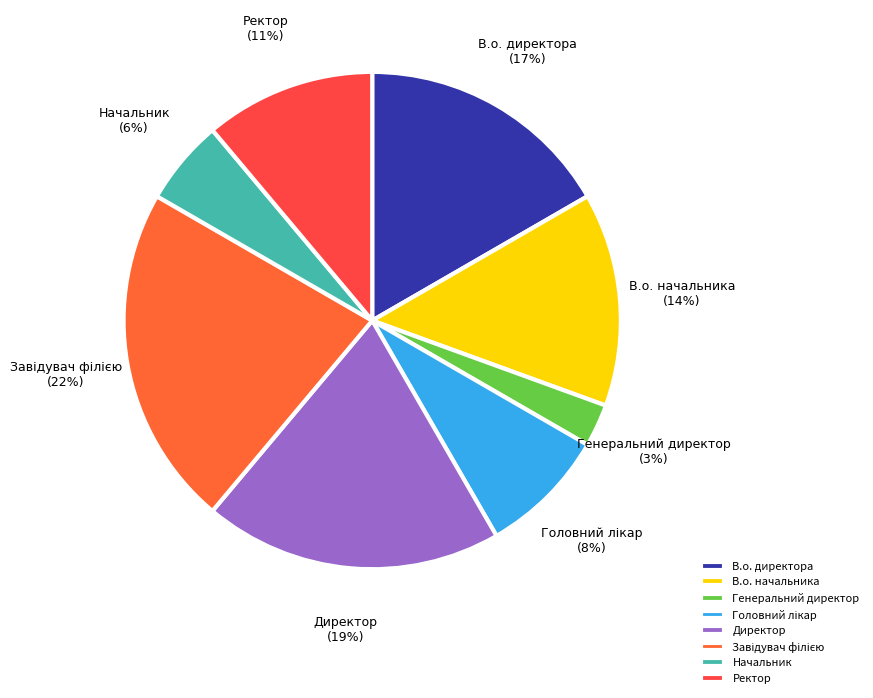

Is there a majority slice in this chart?

No